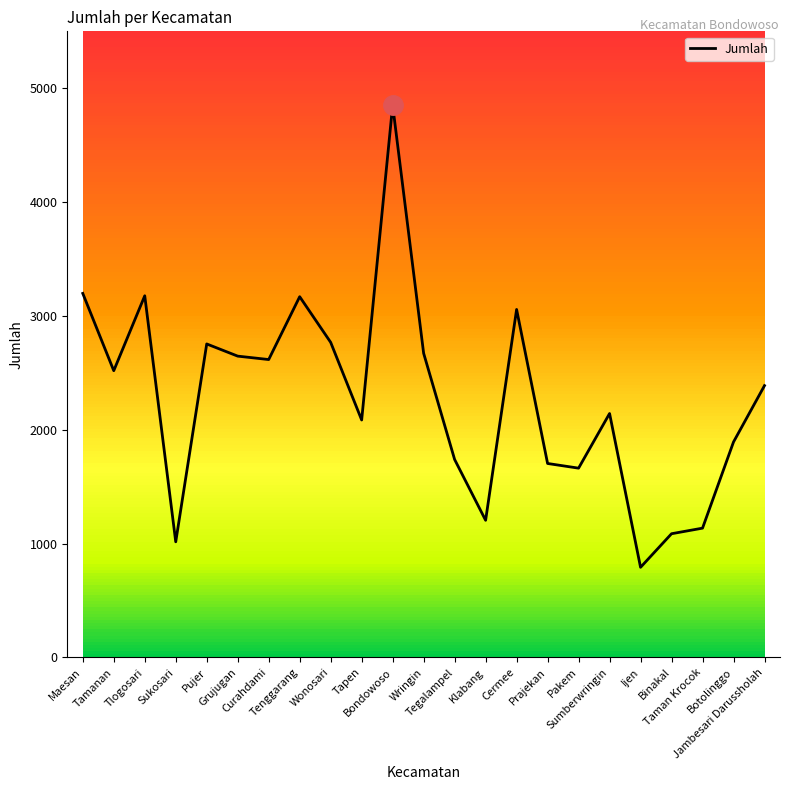

Where is the first local maximum?

Tlogosari